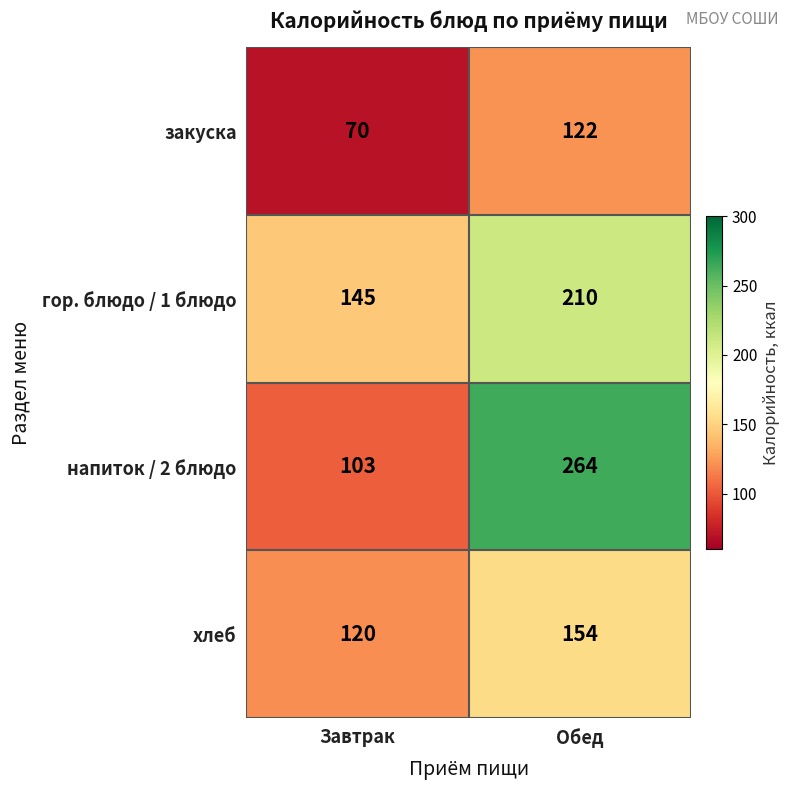

How many distinct data groups are displayed?

4